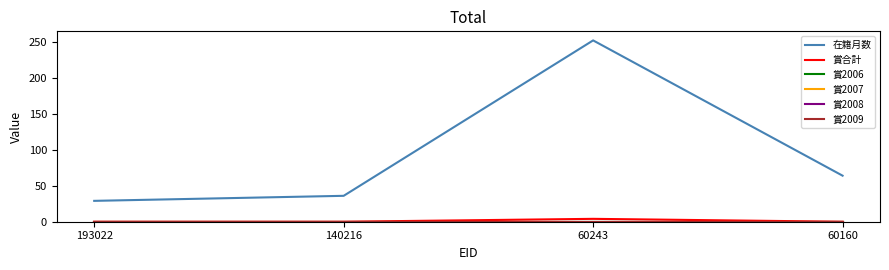

At how many categories does at least one series exceed 221?

1